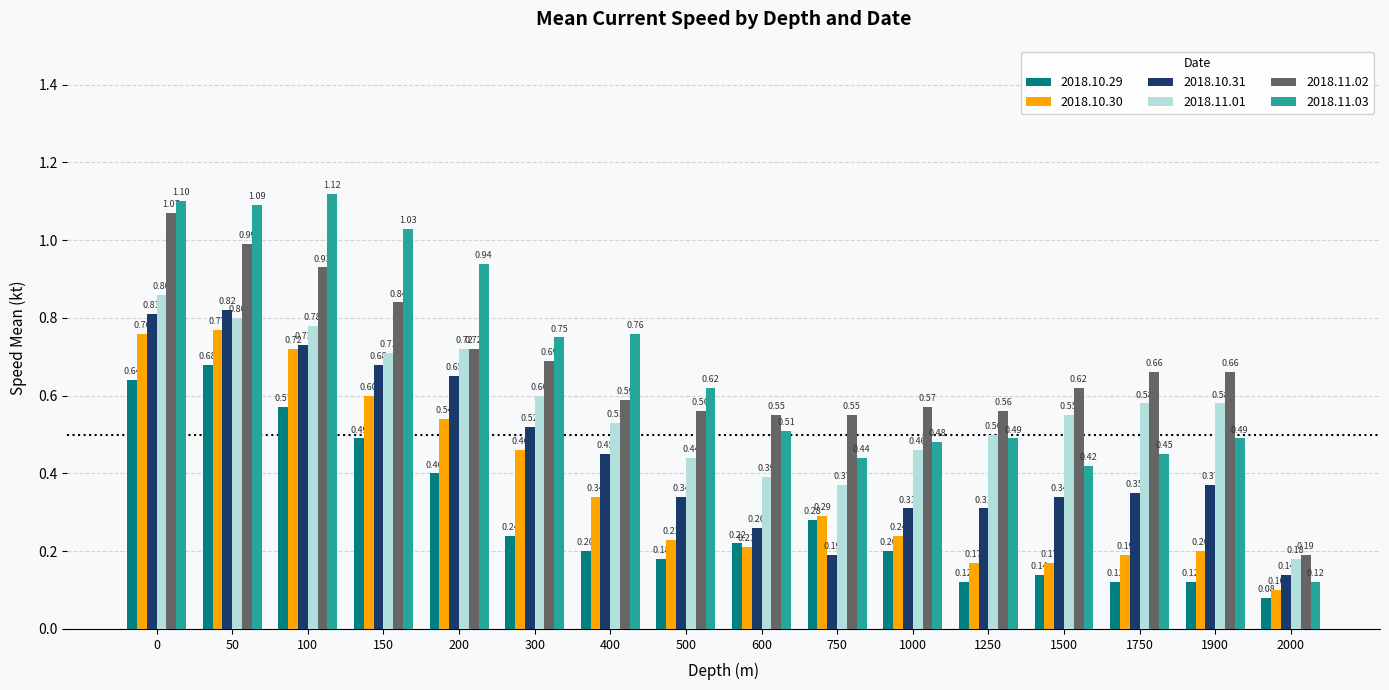

Which category has the highest value across all series?

100